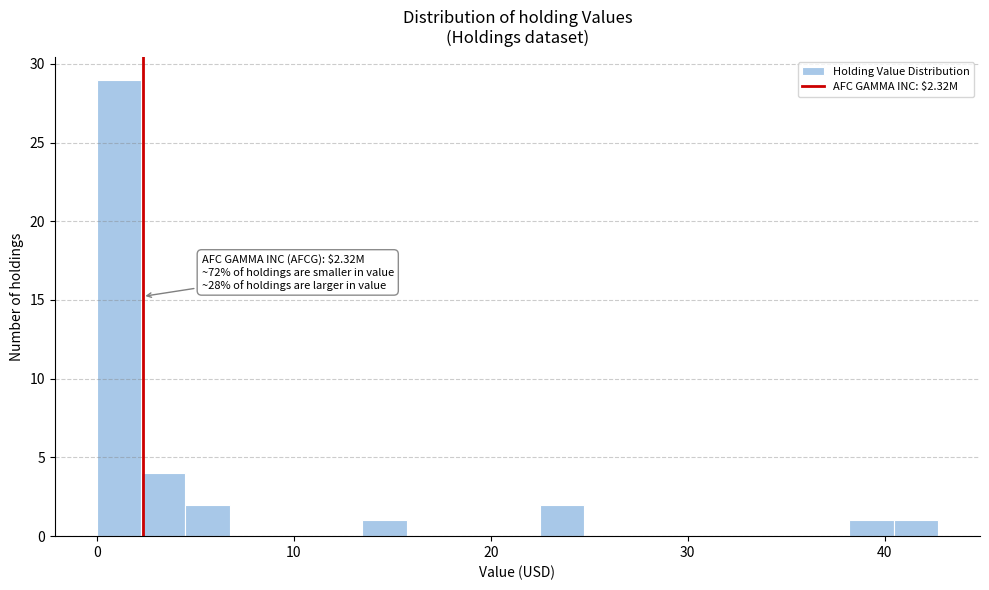

Around what value on the x-axis is the tallest bar? Give the approximate position of its centre, as read against the axis.

1